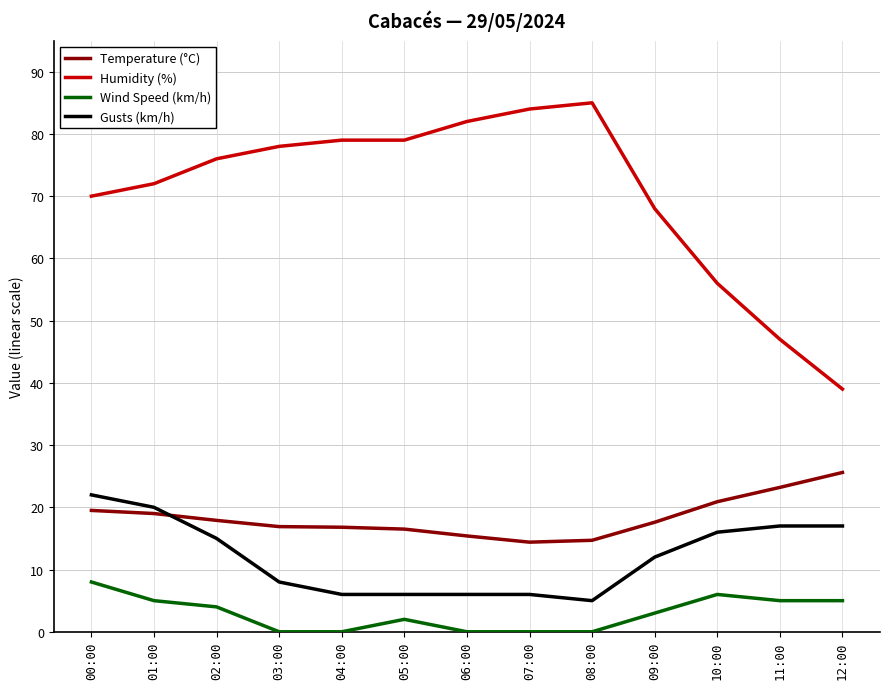

What position from the left is 12:00?

13